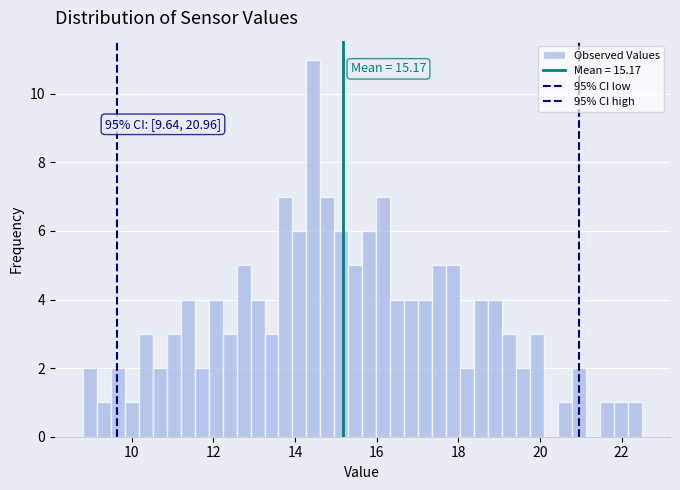

Read against the x-axis, roughly where is the centre of the tallest bar?

14.4